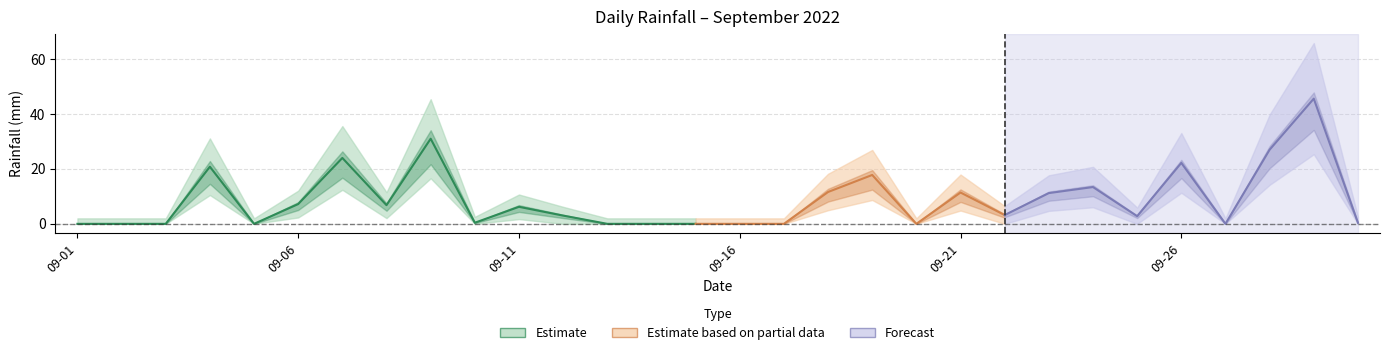

Which has a higher value, 2022-09-01 or 2022-09-21?

2022-09-21